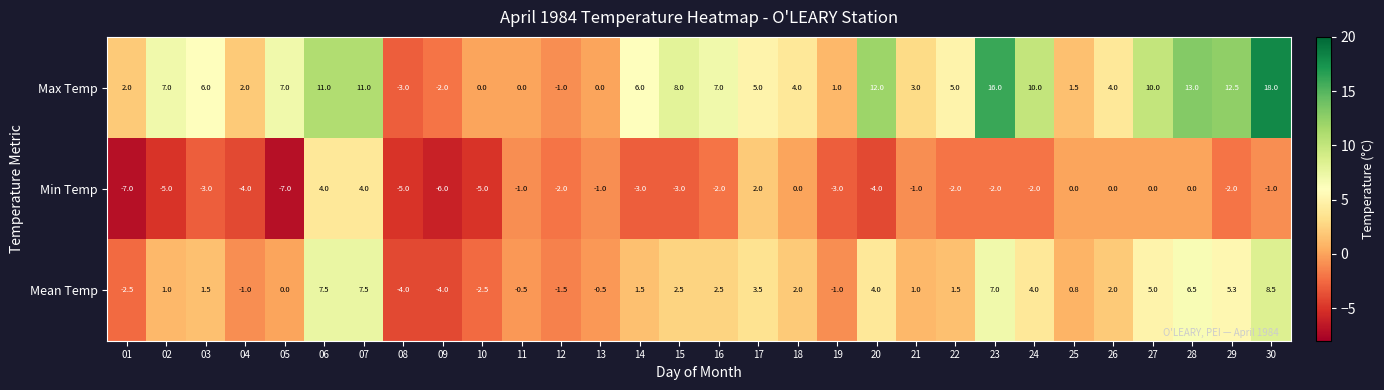

What is the average value of the Min Temp series?

-2.0